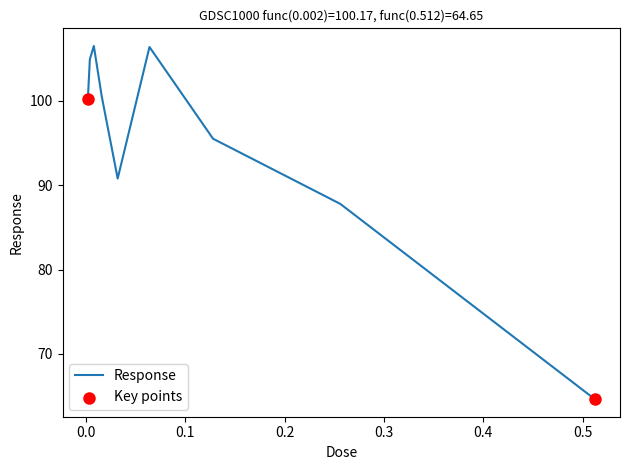

What is the smallest value displayed?

64.7